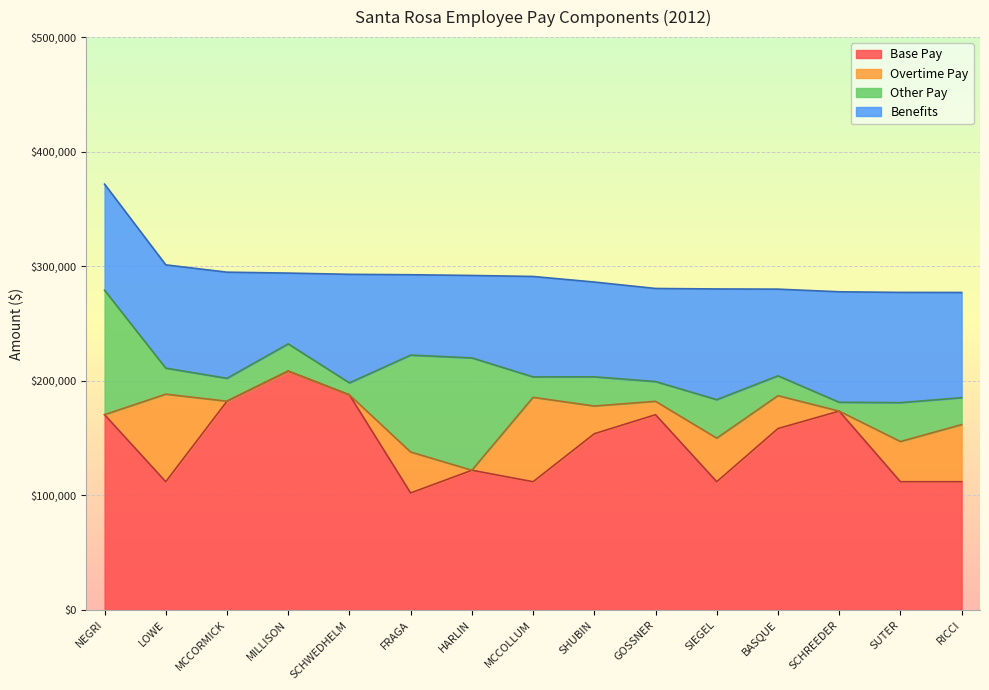

What are all the series names shown in the legend?

Base Pay, Overtime Pay, Other Pay, Benefits